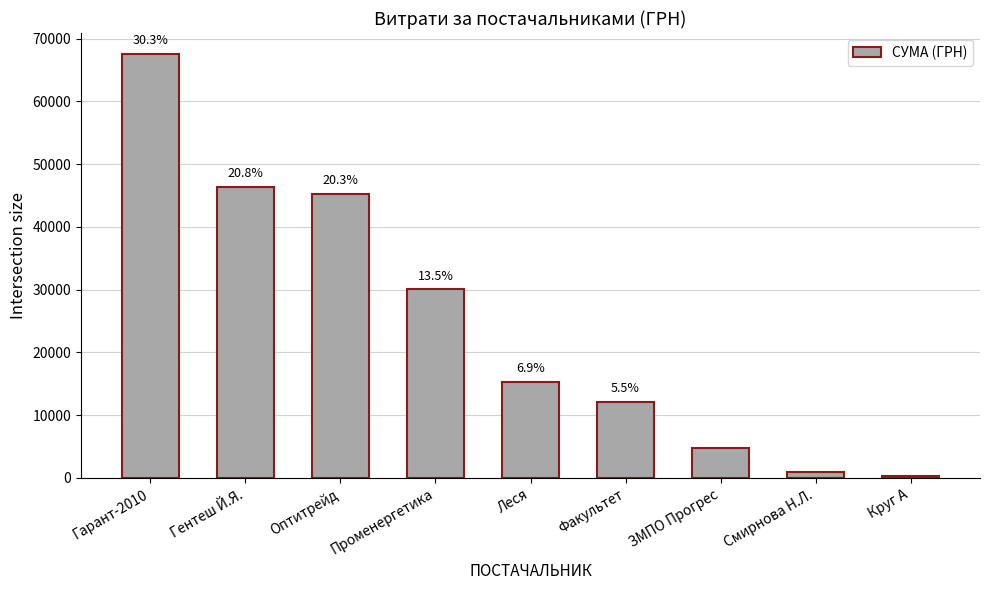

True or false: the data shows 3184.3 at Леся.

False